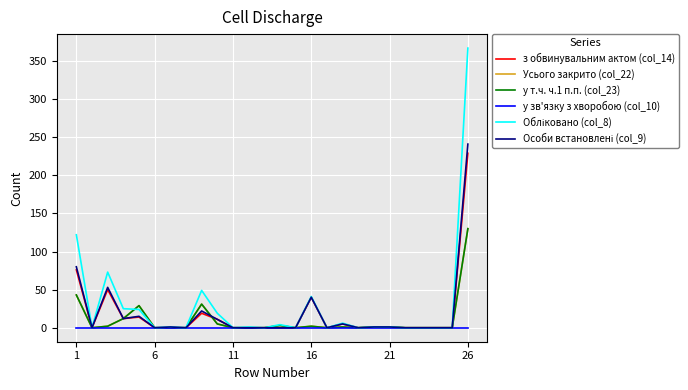

List the series in order of their peak value, lowest first.

у зв'язку з хворобою (col_10), Усього закрито (col_22), у т.ч. ч.1 п.п. (col_23), з обвинувальним актом (col_14), Особи встановлені (col_9), Обліковано (col_8)